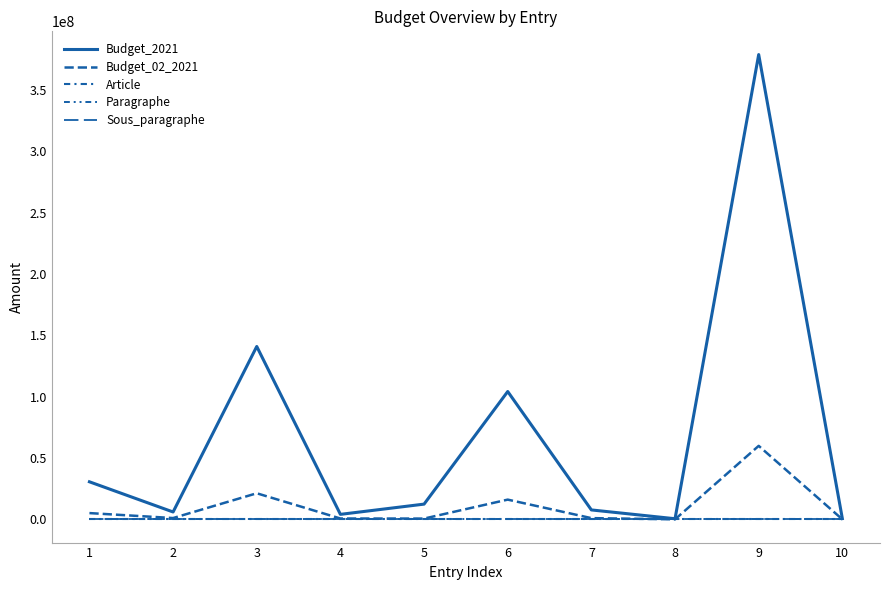

At which label is Budget_02_2021 closest to 29942750?

3